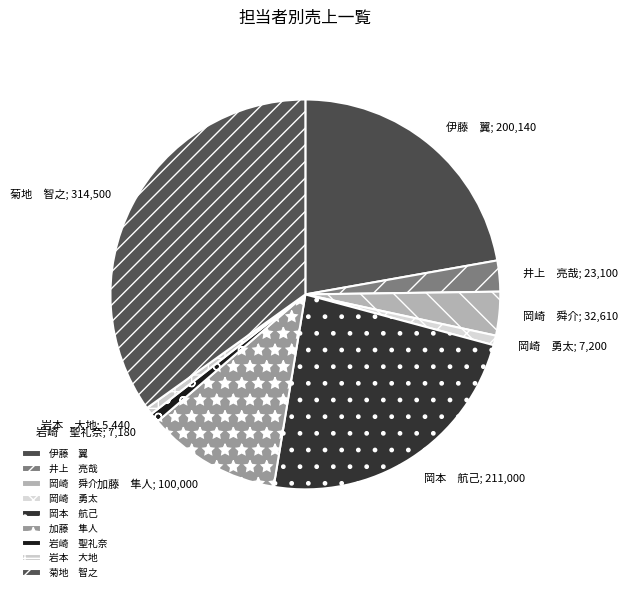

How many segments does this pie chart have?

9